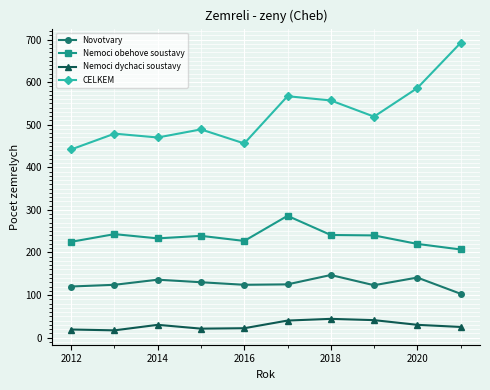

Which series has the largest total across all categories?

CELKEM